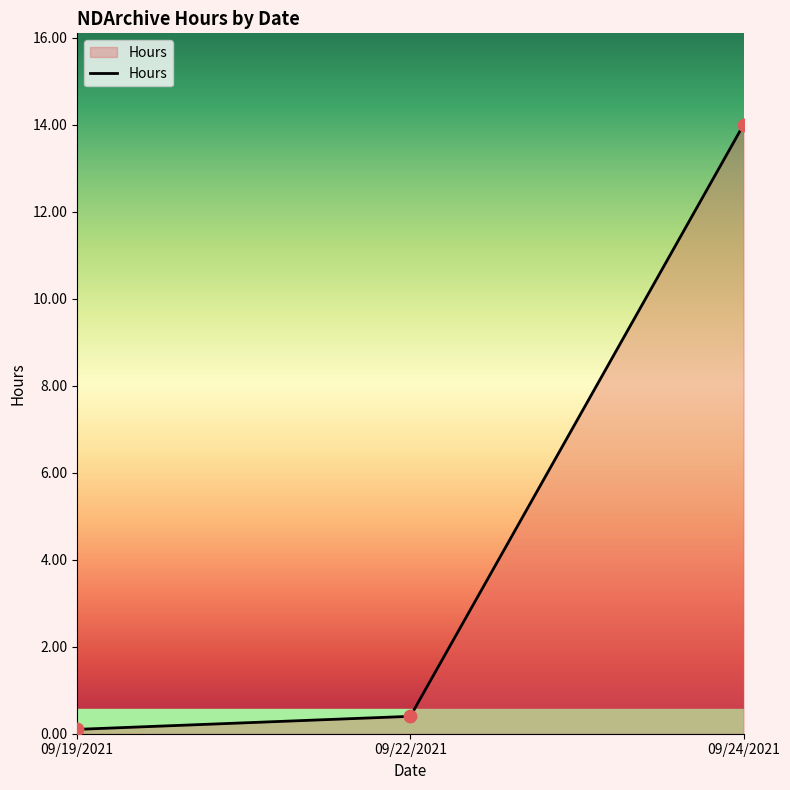

What is the change in value from 09/19/2021 to 09/22/2021?

+0.3